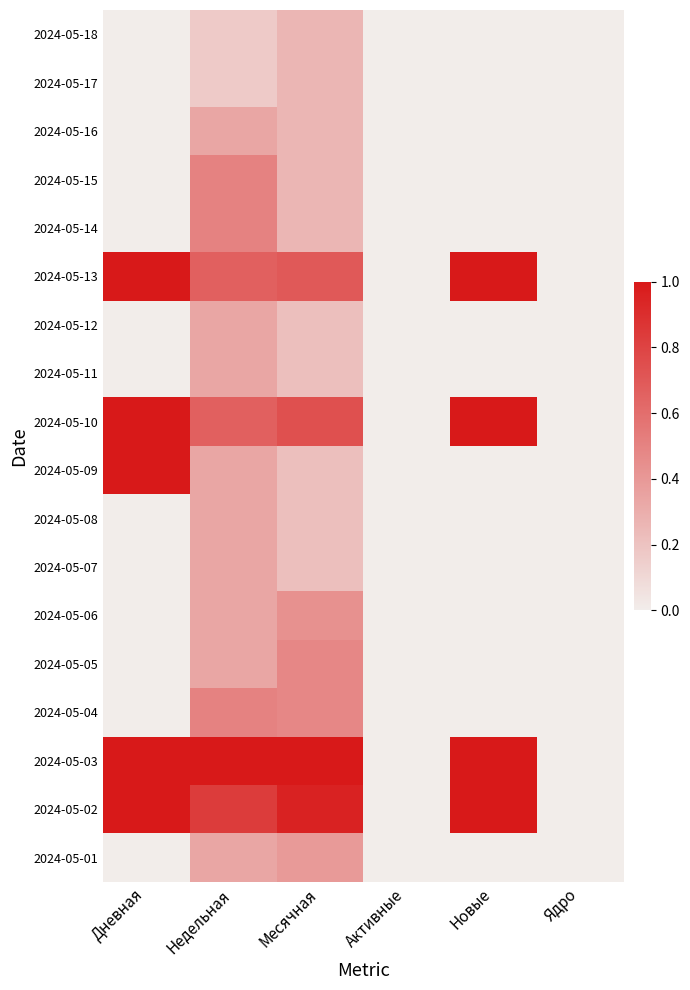

Rank the series by their maximum value, from highest to lowest.

2024-05-13, 2024-05-10, 2024-05-09, 2024-05-03, 2024-05-02, 2024-05-15, 2024-05-14, 2024-05-04, 2024-05-05, 2024-05-06, 2024-05-01, 2024-05-16, 2024-05-12, 2024-05-11, 2024-05-08, 2024-05-07, 2024-05-18, 2024-05-17